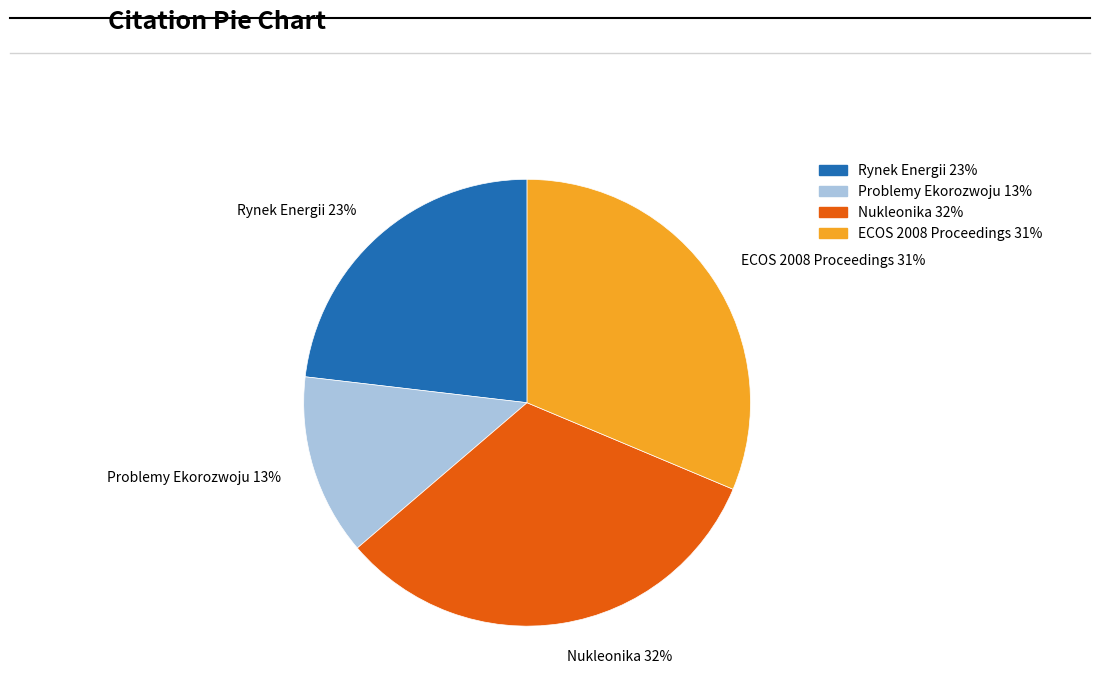

What percentage is the Problemy Ekorozwoju slice, to the nearest percent?

13%